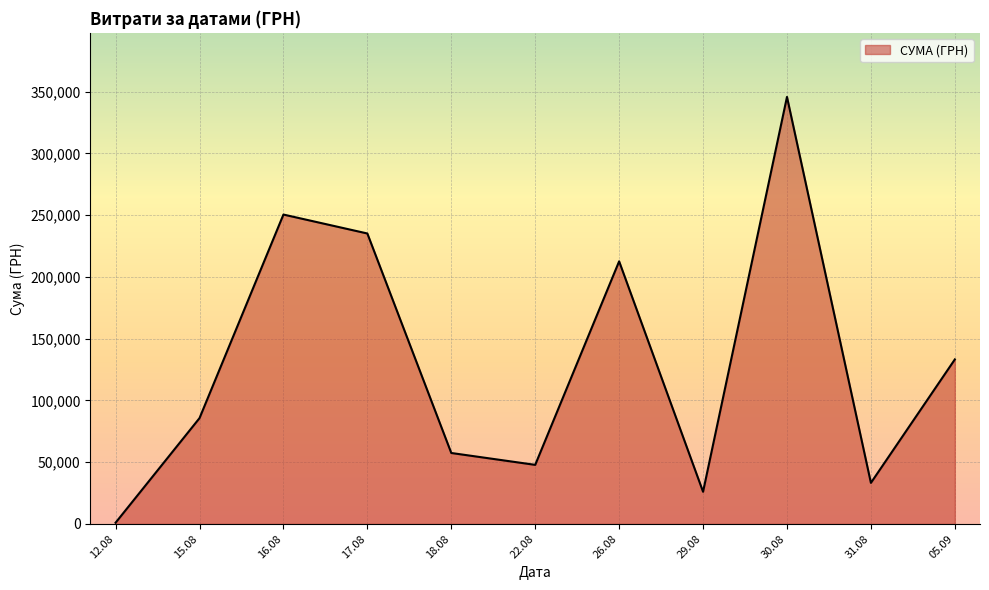

The value at 05.09 is 70562.7. True or false?

False